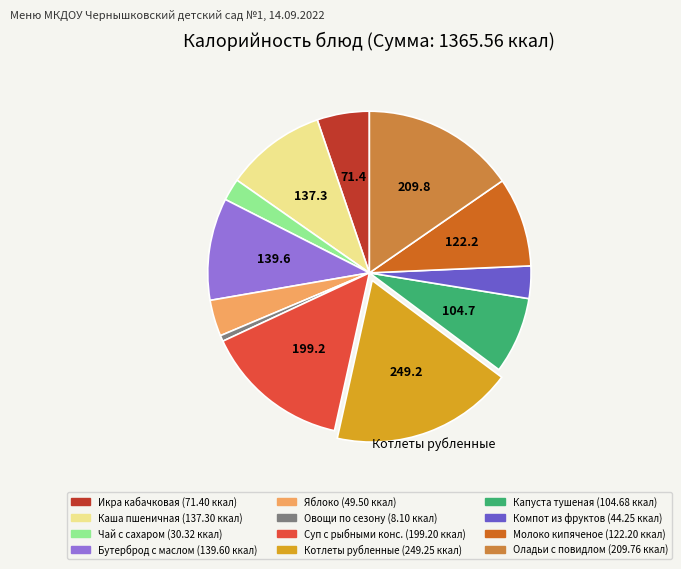

How many slices are in this pie chart?

12